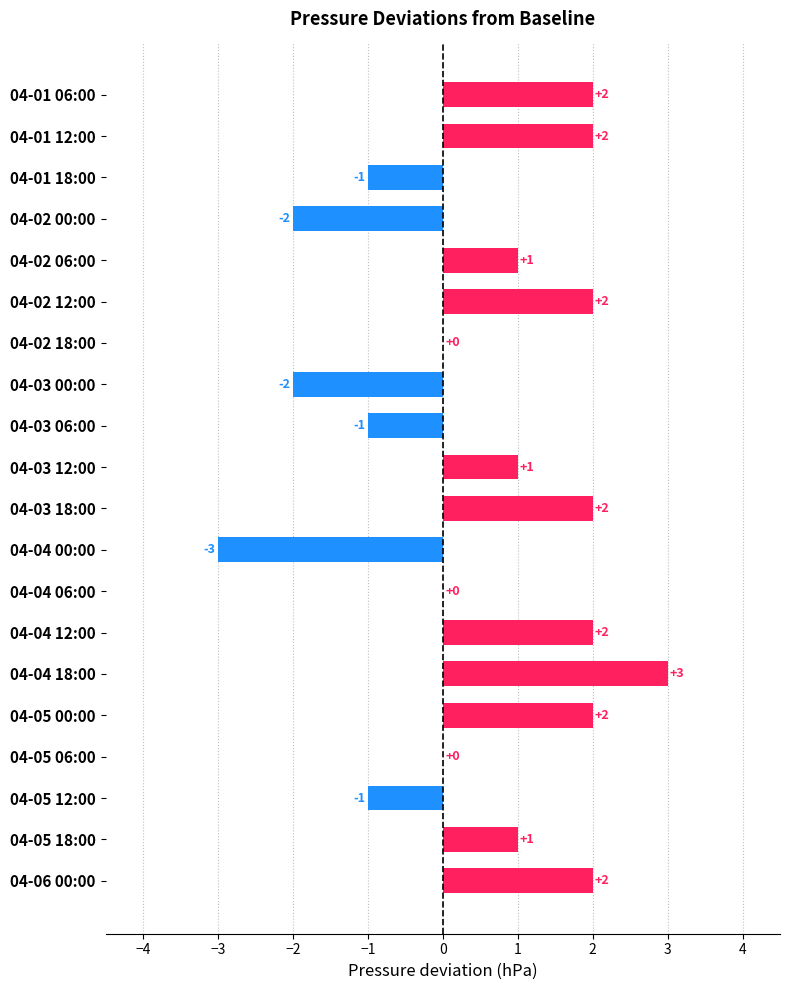

How many values are between -1 and 2?

16